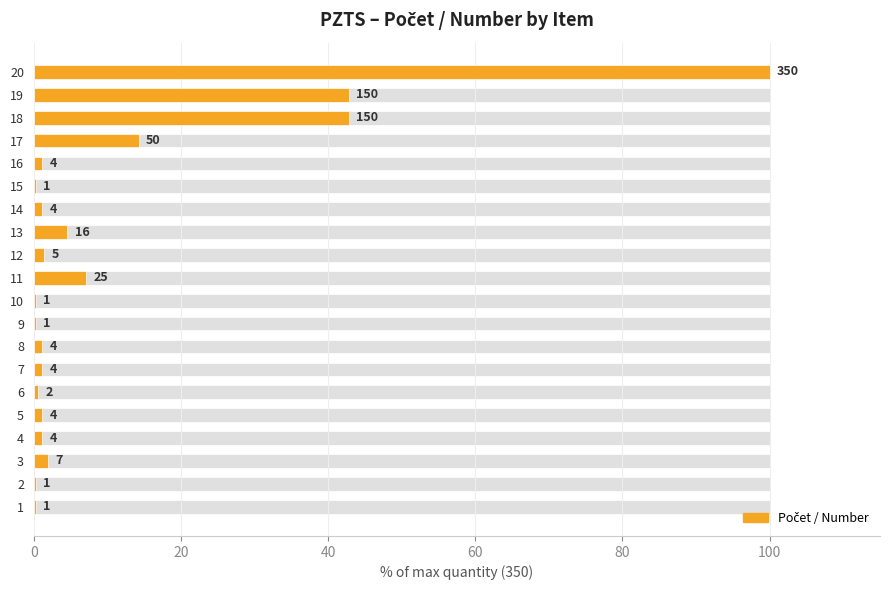

How many bars are there in total?

20